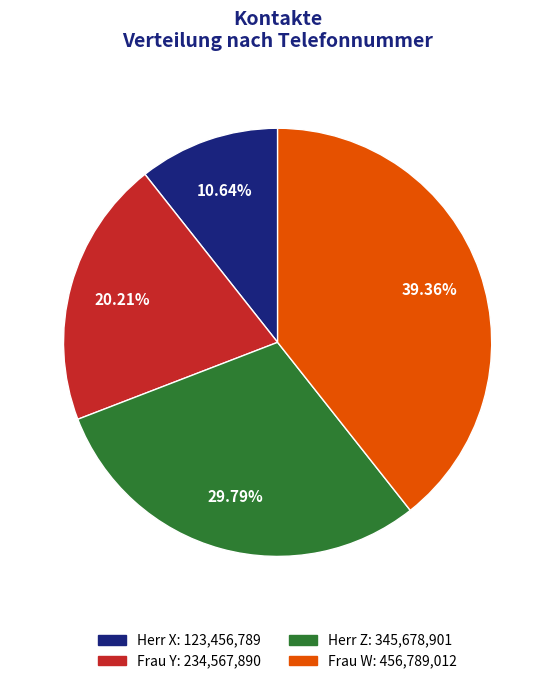

What is the smallest slice in the pie chart?

Herr X